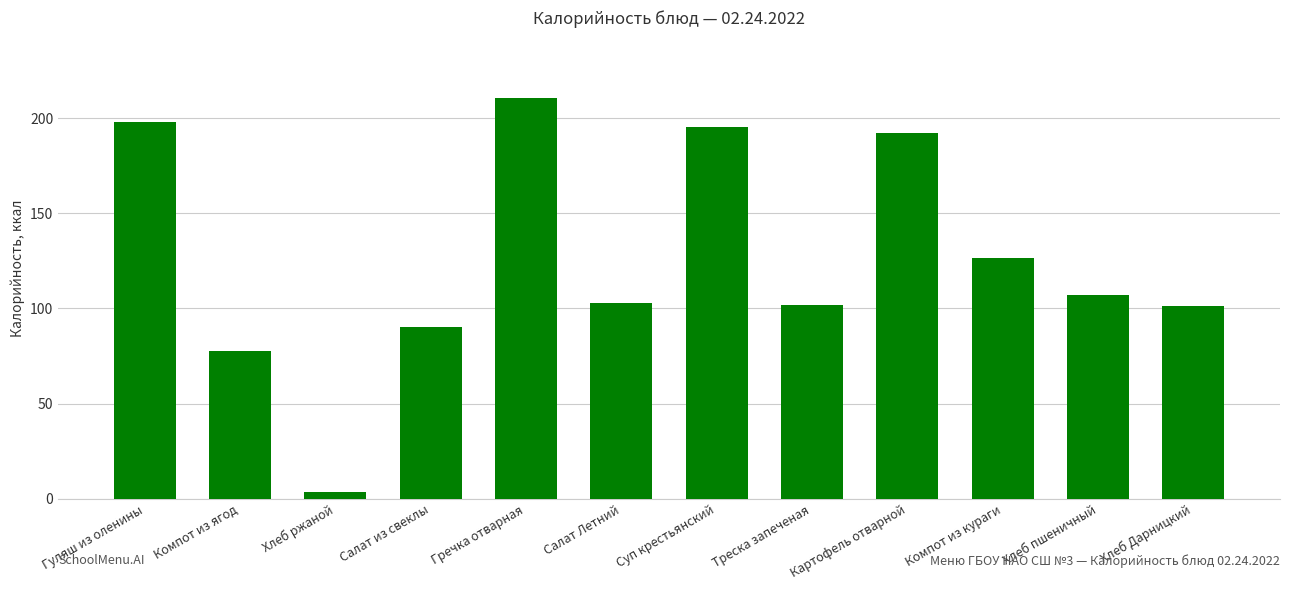

What is the difference between the values at Картофель отварной and Хлеб пшеничный?

85.1